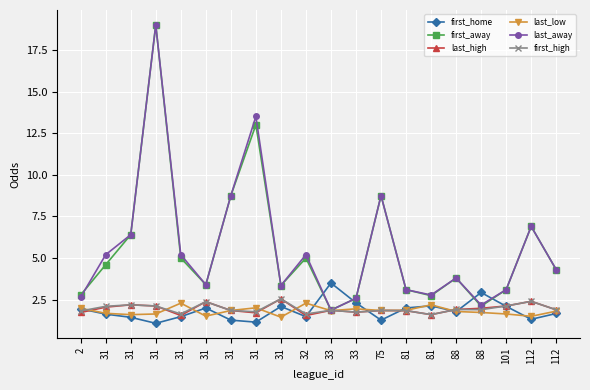

What are all the series names shown in the legend?

first_home, first_away, last_high, last_low, last_away, first_high